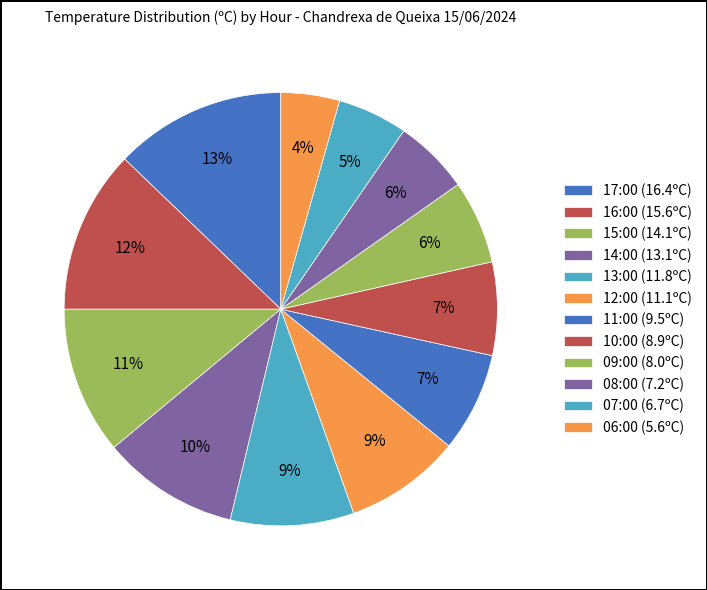

To the nearest percent, what is the difference between the 13:00 and 14:00 slice percentages?

1%